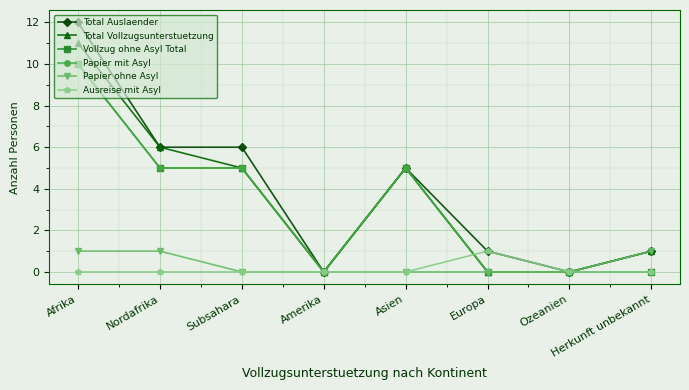

At which category does Total Auslaender reach its first local valley?

Amerika